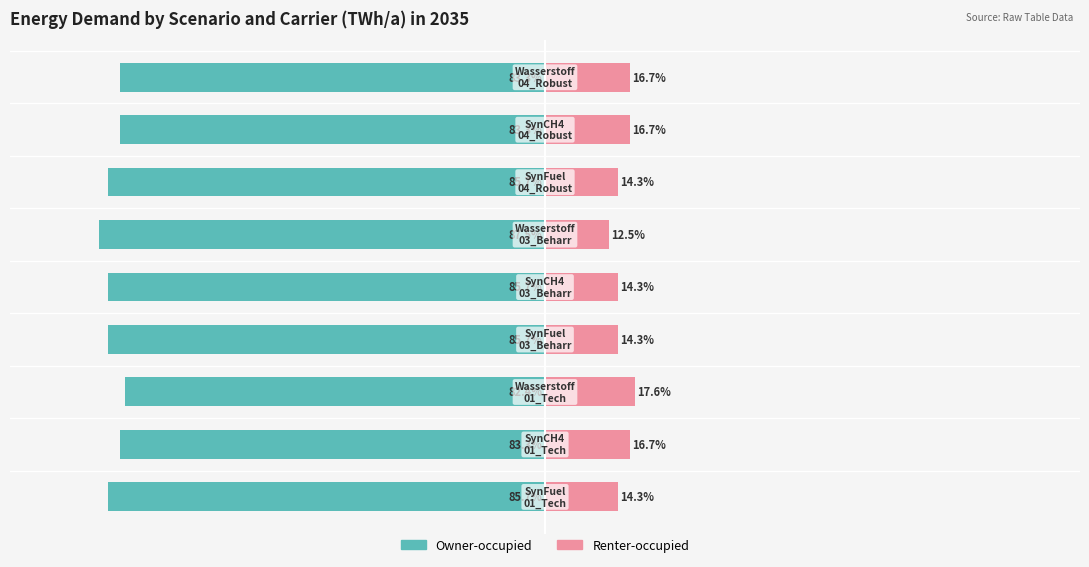

Which series changed the most between −100 and 0?

Renter-occupied